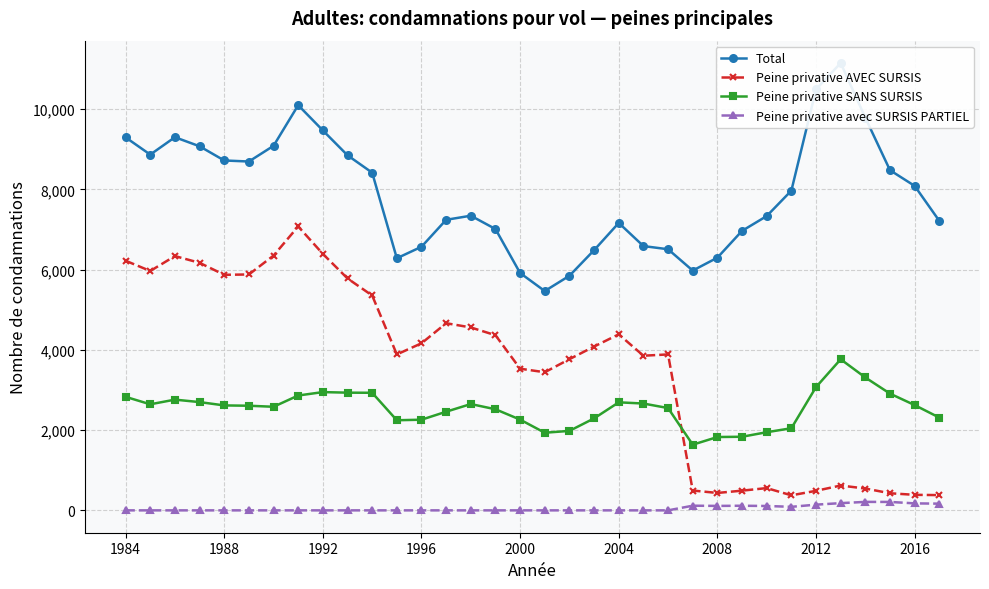

What is the maximum value for Peine privative SANS SURSIS?

3766